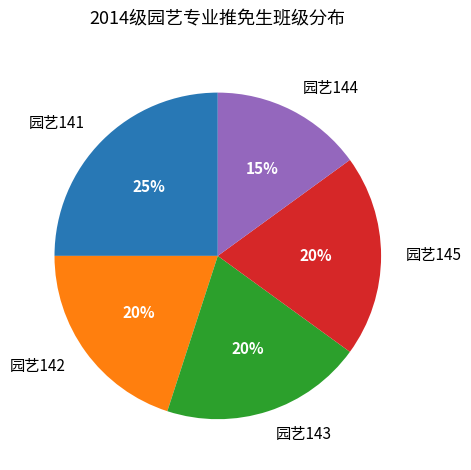

To the nearest percent, what percentage of the pie is 园艺143?

20%